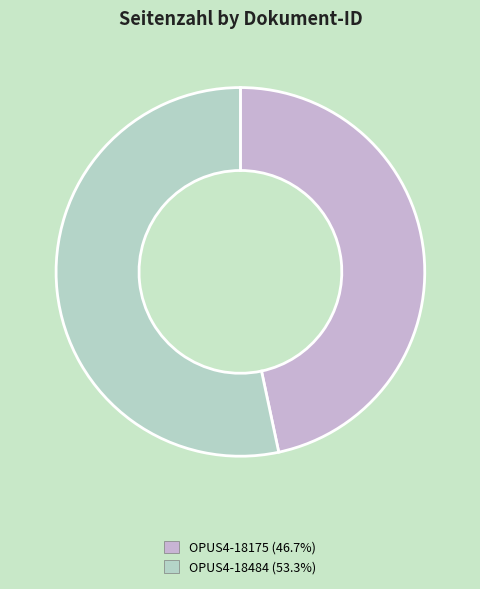

Which has a higher value, OPUS4-18175 or OPUS4-18484?

OPUS4-18484